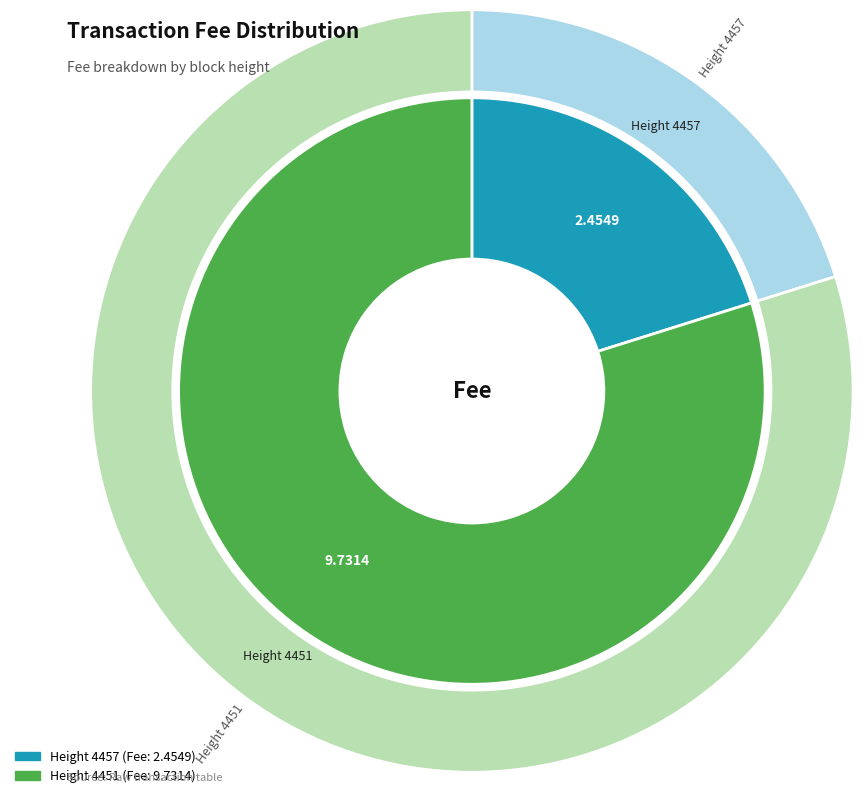

To the nearest percent, what portion does 4451 represent?

80%